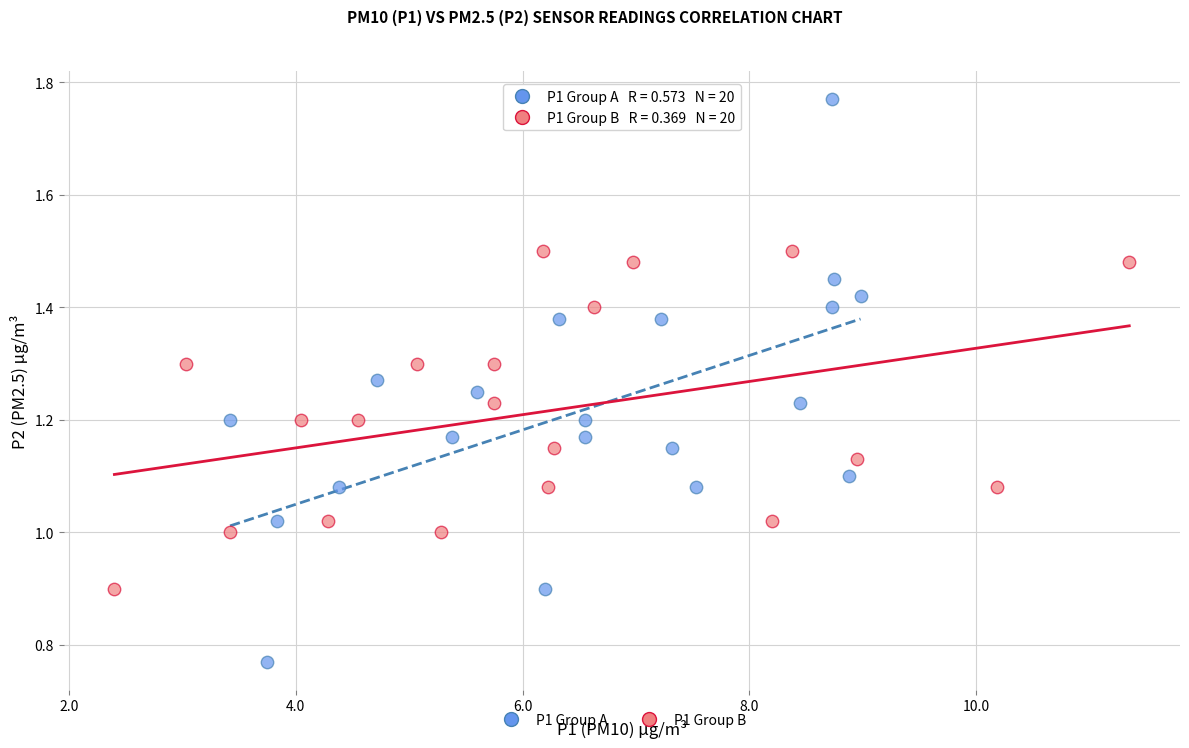

What are all the series names shown in the legend?

P1 Group A, P1 Group B